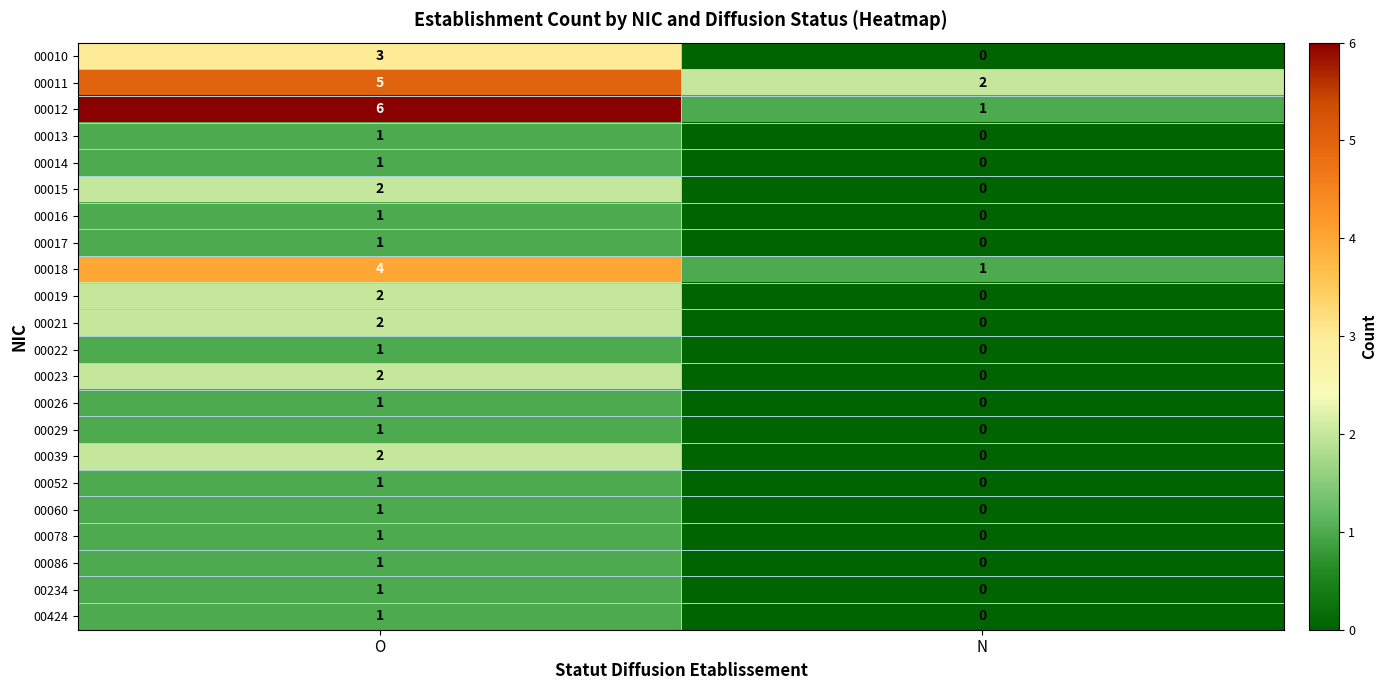

Which label corresponds to the largest value in the chart?

O